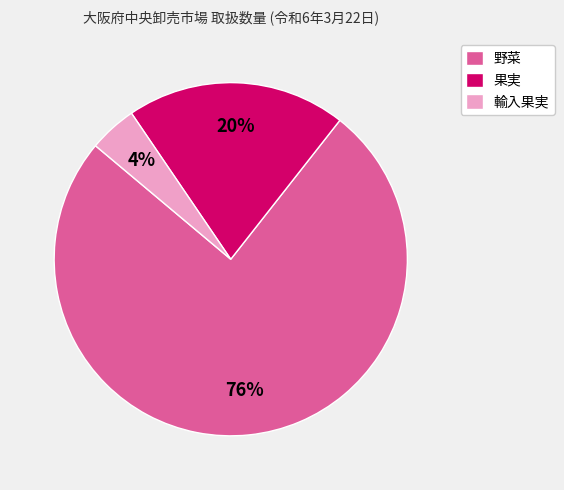

Is the sum of 輸入果実 and 果実 greater than half?

No